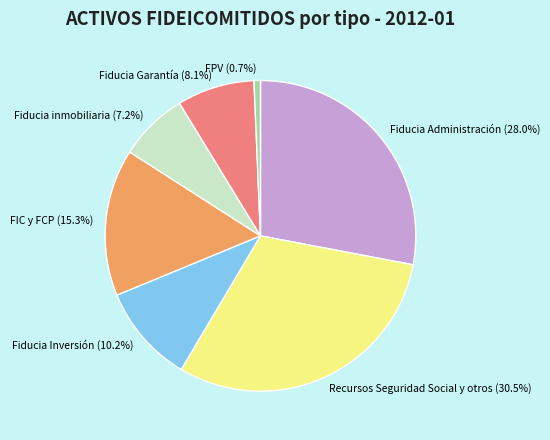

What is the smallest slice in the pie chart?

FPV